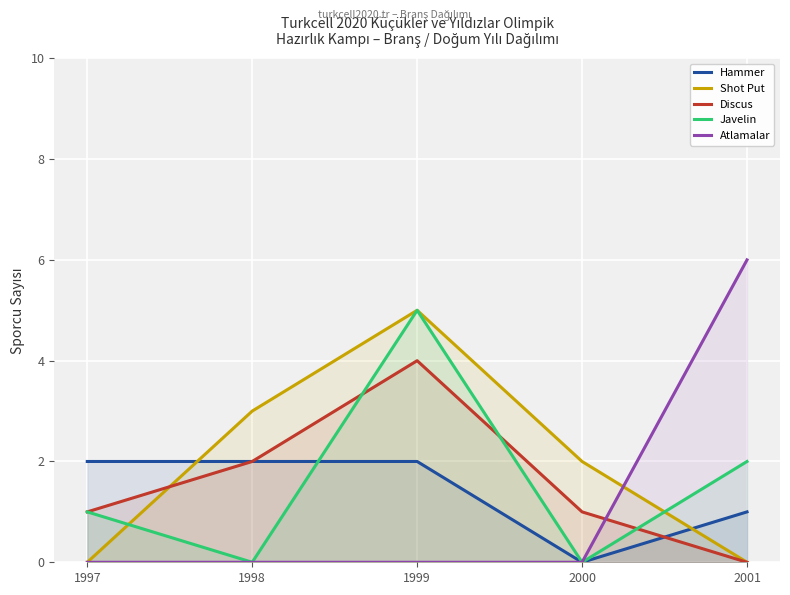

True or false: Shot Put and Discus intersect in this chart.

True